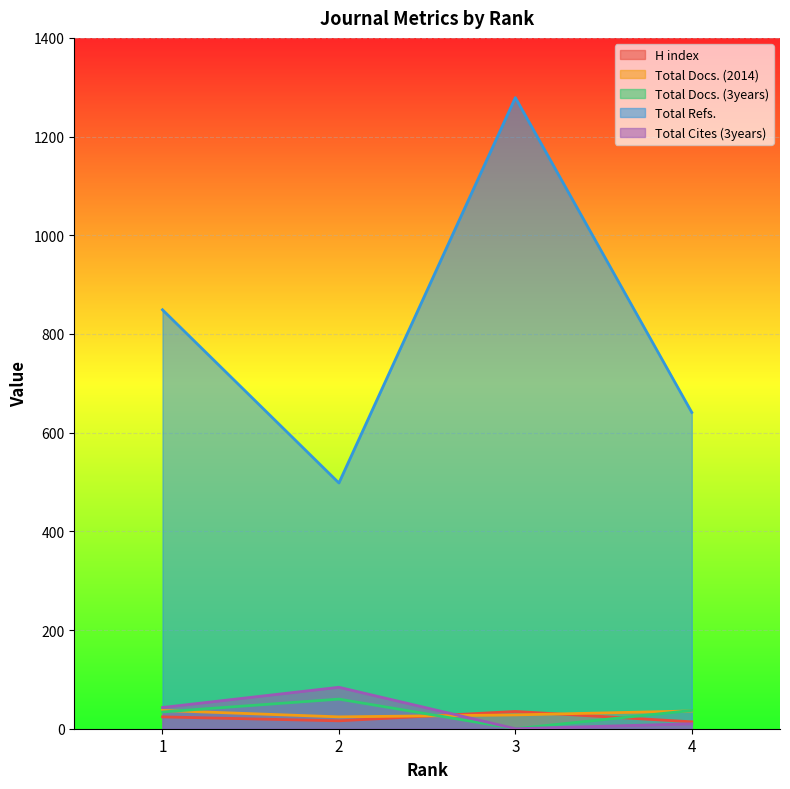

What is the difference between the maximum and second lowest values in the Total Cites (3years) series?

74